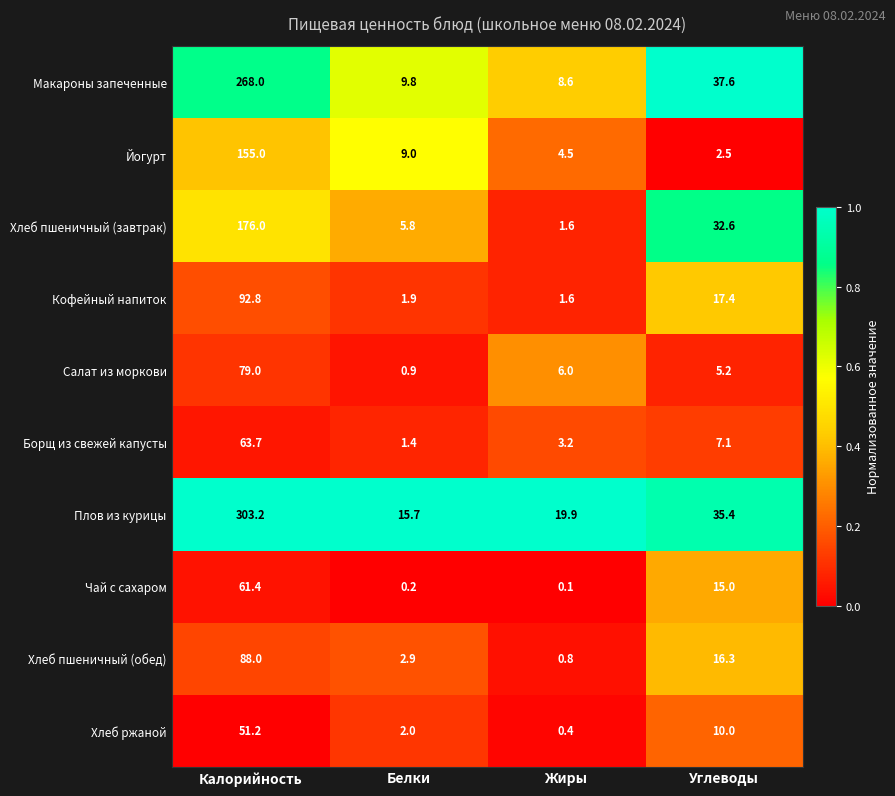

What is the sum of all Борщ из свежей капусты values?

75.4